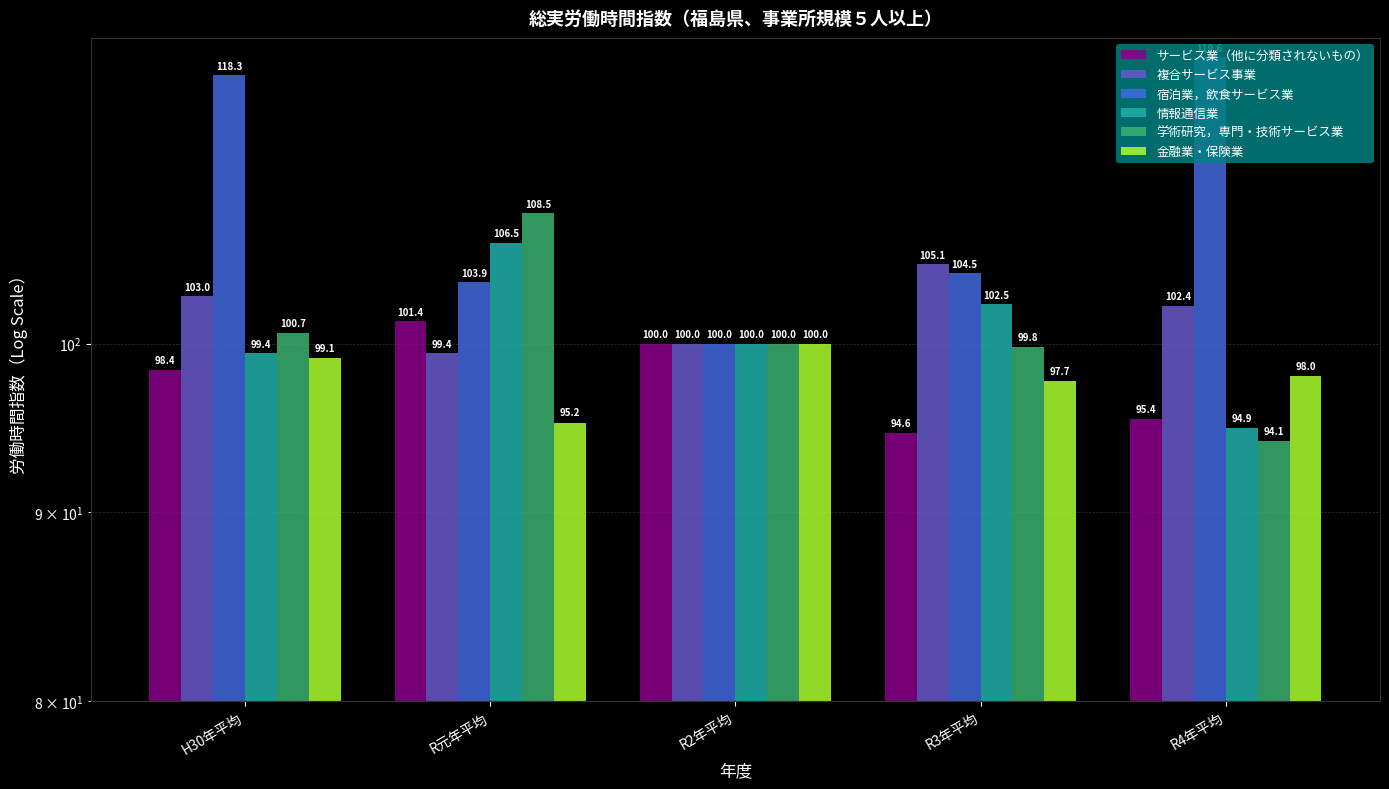

Does the chart contain any negative values?

No